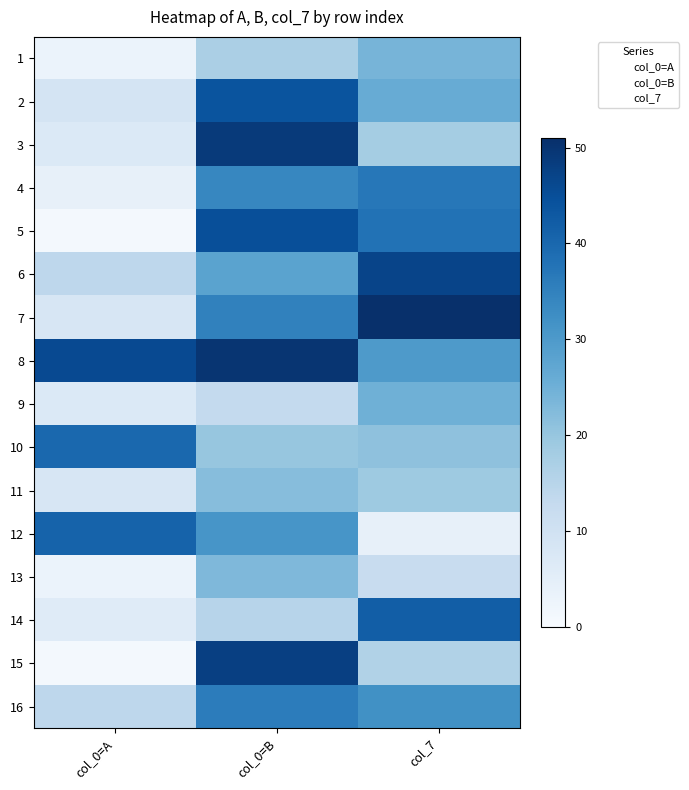

Which category has the lowest value in the 2 series?

col_0=A